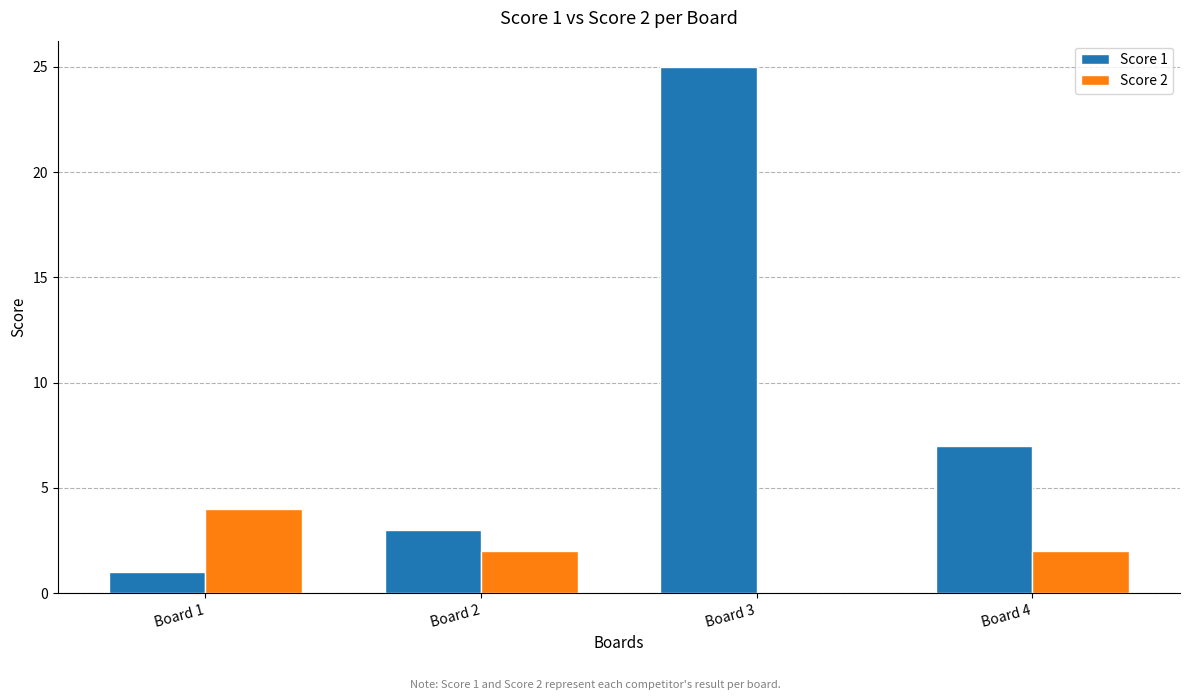

Where is Score 1 nearest to the value 13?

Board 4